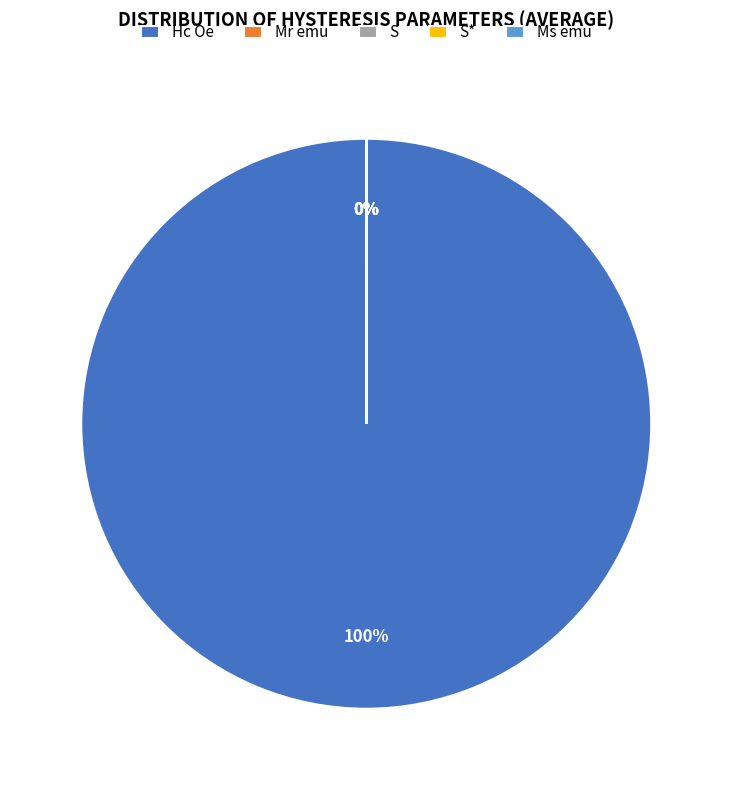

Is it true that Hc Oe is 85% of the pie?

False